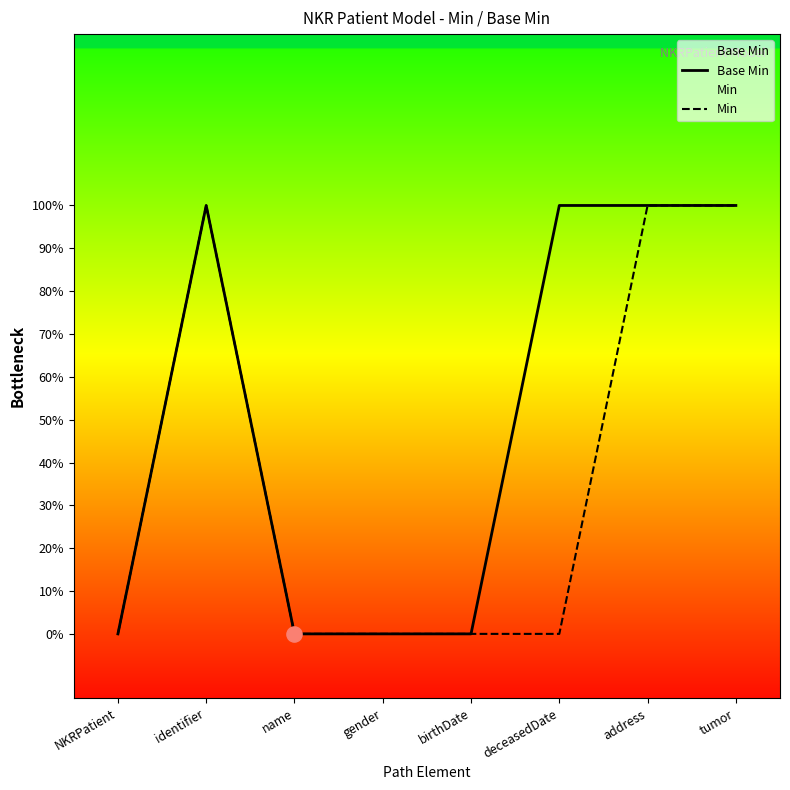

Is the value of Min at tumor greater than the value of Base Min at NKRPatient?

Yes